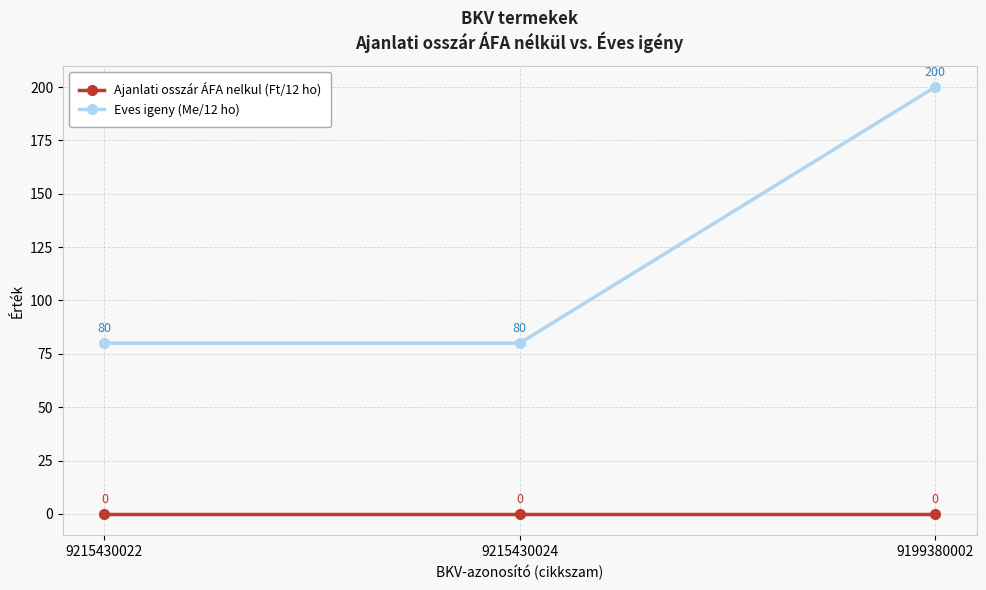

Which series has the largest total across all categories?

Eves igeny (Me/12 ho)